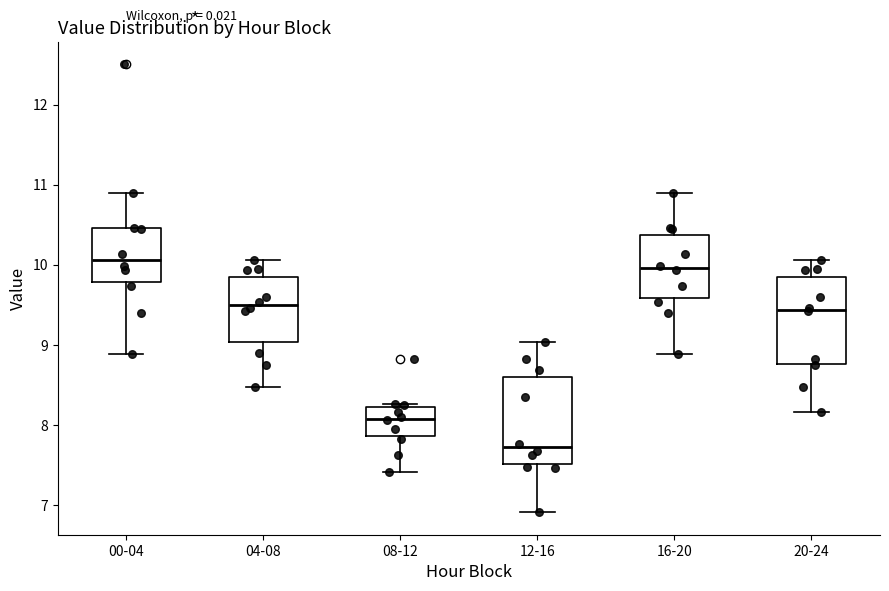

Where does the upper whisker of the box for 20-24 end on the y-axis? The values are not printed on the chart, so give them approximately, as read against the axis.

10.1